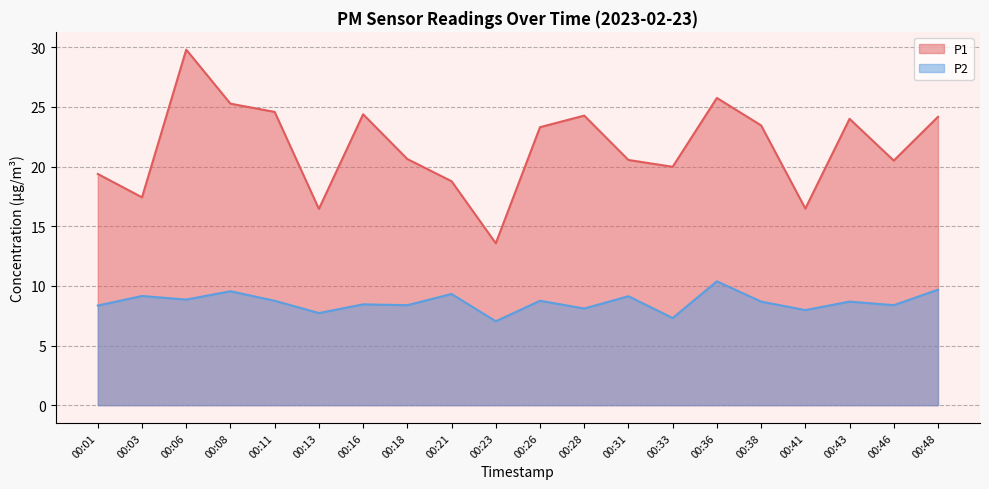

What are all the series names shown in the legend?

P1, P2